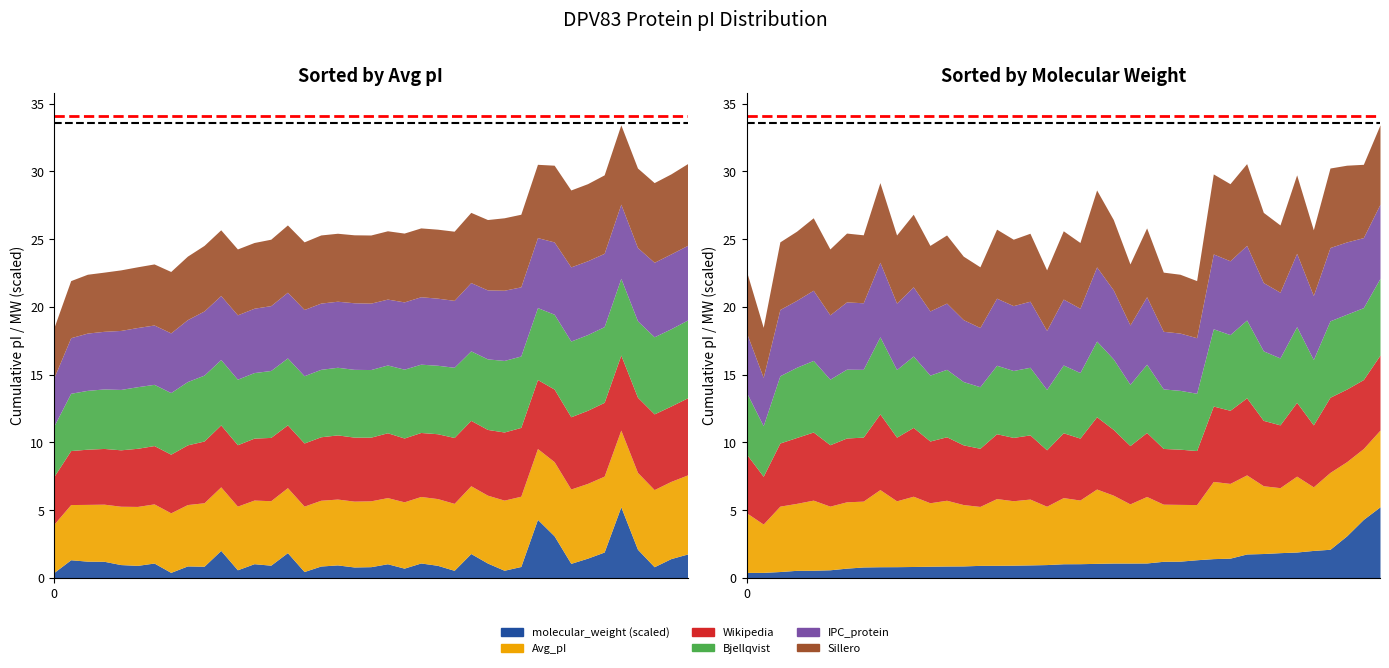

What is the greatest value displayed?

34.1